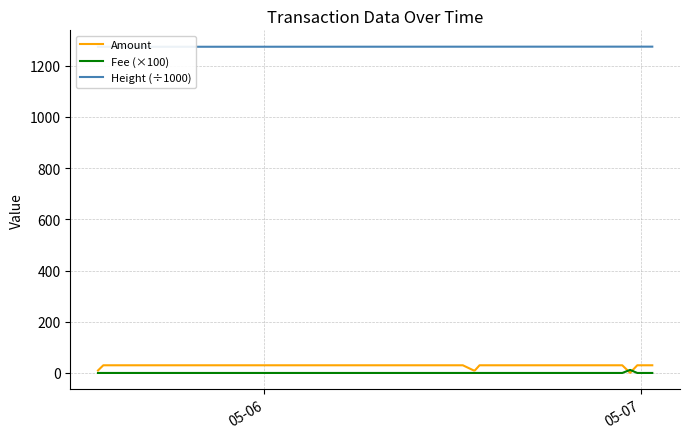

What is the sum of all Fee (×100) values?

11.9